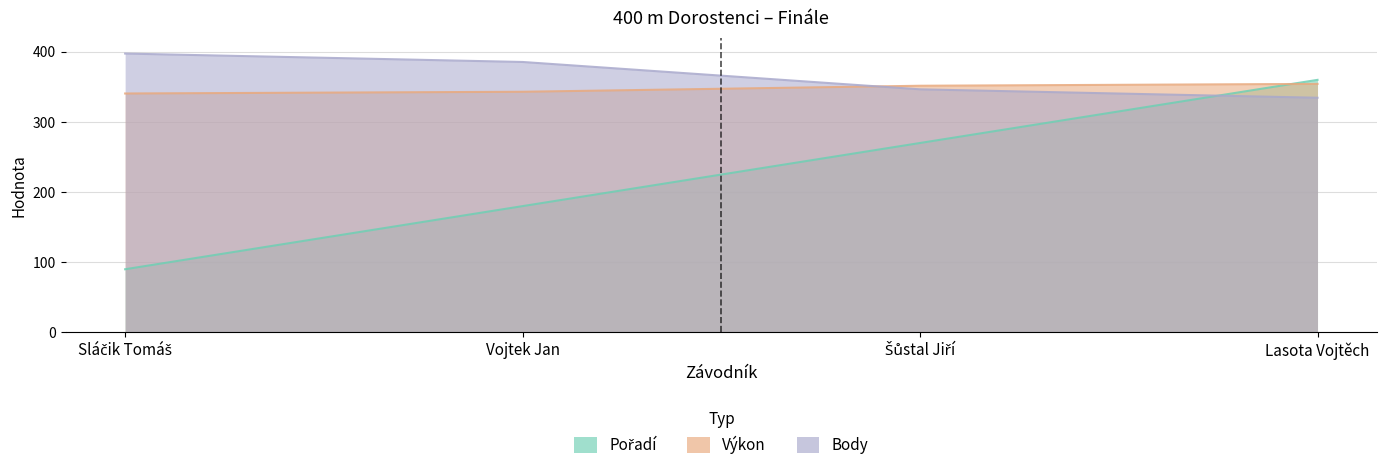

What is the total value across all series at Lasota Vojtěch?

1048.7